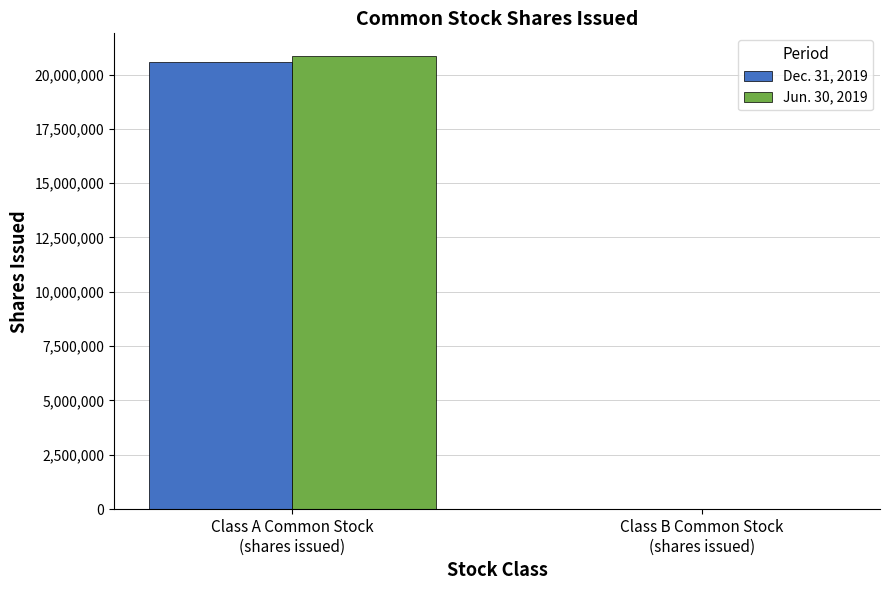

What is the total value across all series at Class A Common Stock
(shares issued)?

41436089